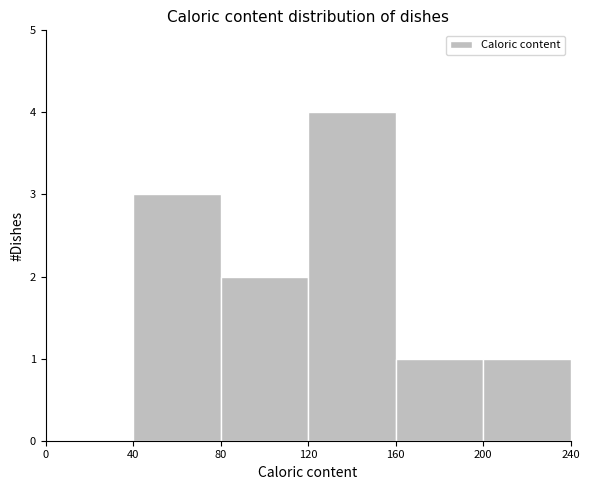

What is the height of the bar covering 40 to 80 on the x-axis? The values are not printed on the chart, so give them approximately, as read against the axis.

3